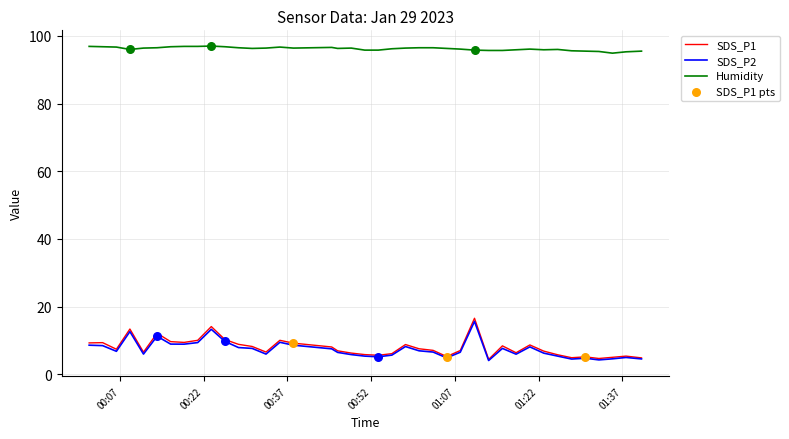

Which series has the largest total across all categories?

Humidity